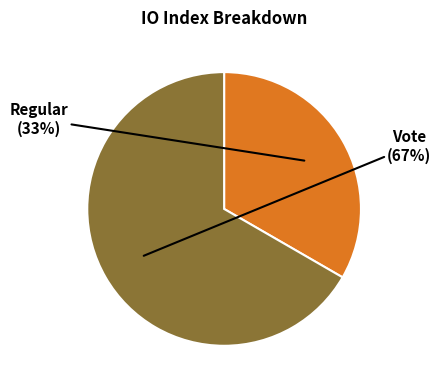

To the nearest percent, what is the average slice percentage?

50%